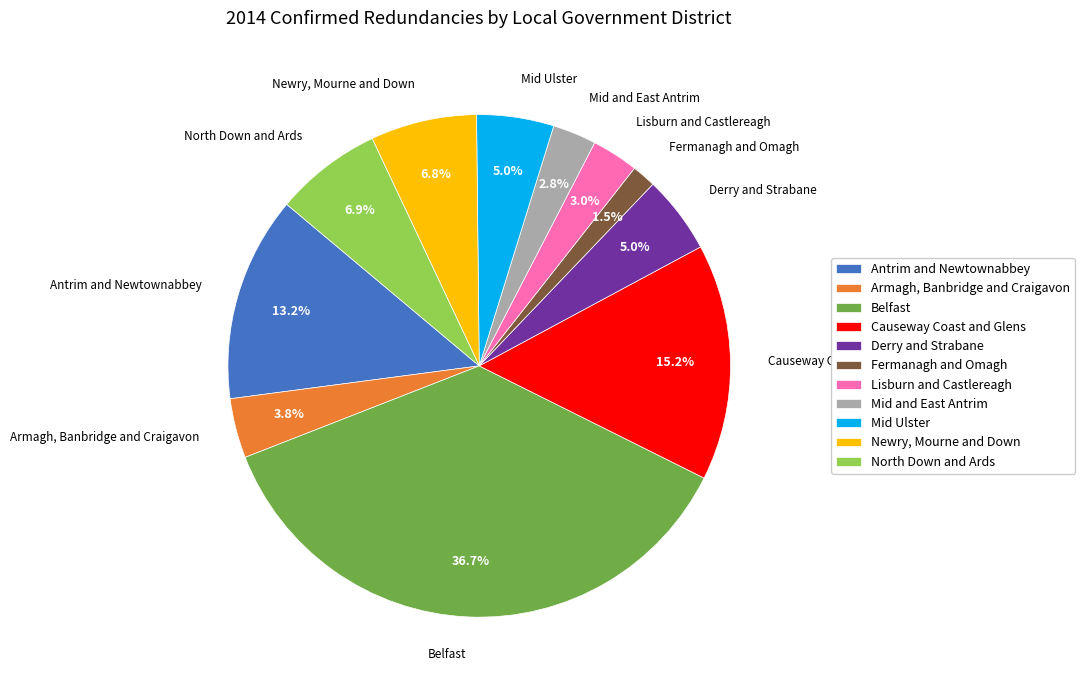

How many segments does this pie chart have?

11